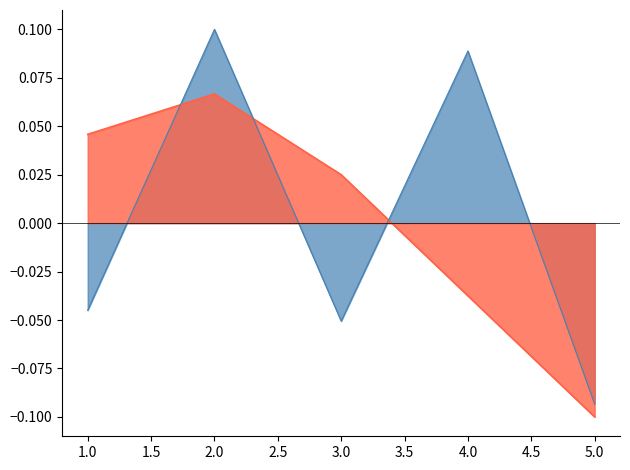

Which label corresponds to the smallest value in the chart?

5.0